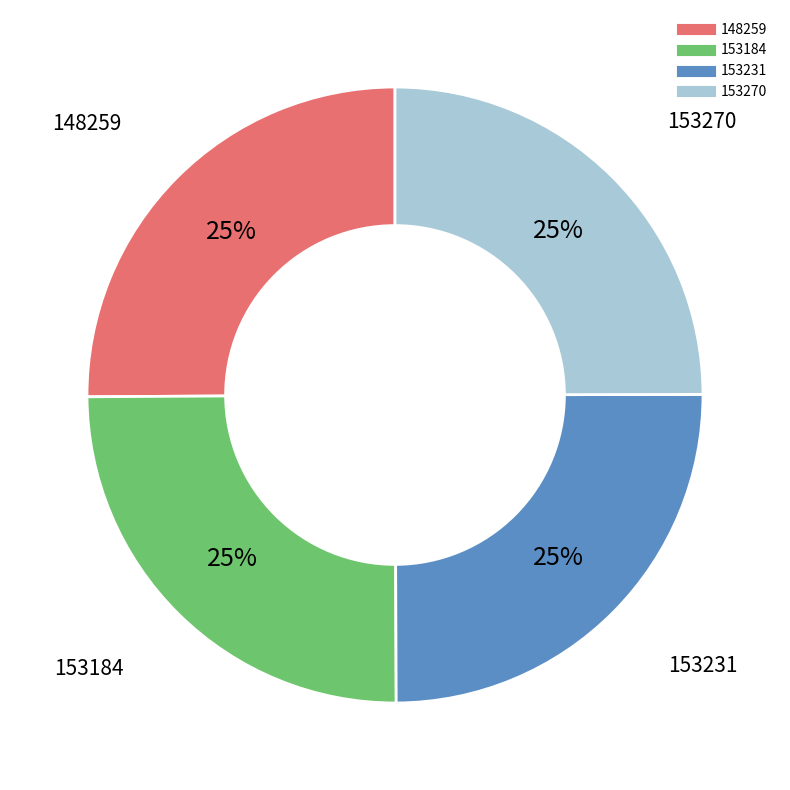

To the nearest percent, what is the average slice percentage?

25%